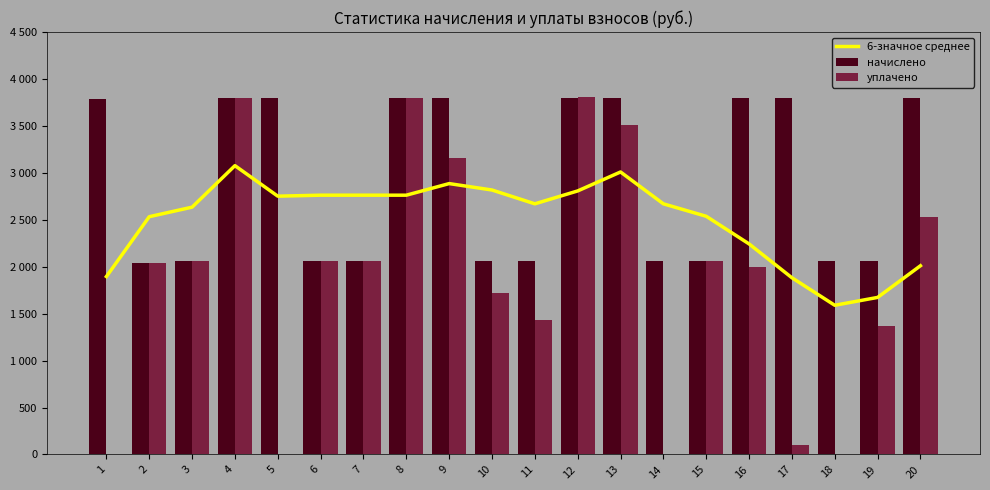

Is it true that 6-значное среднее equals 2422.8 at 18?

False